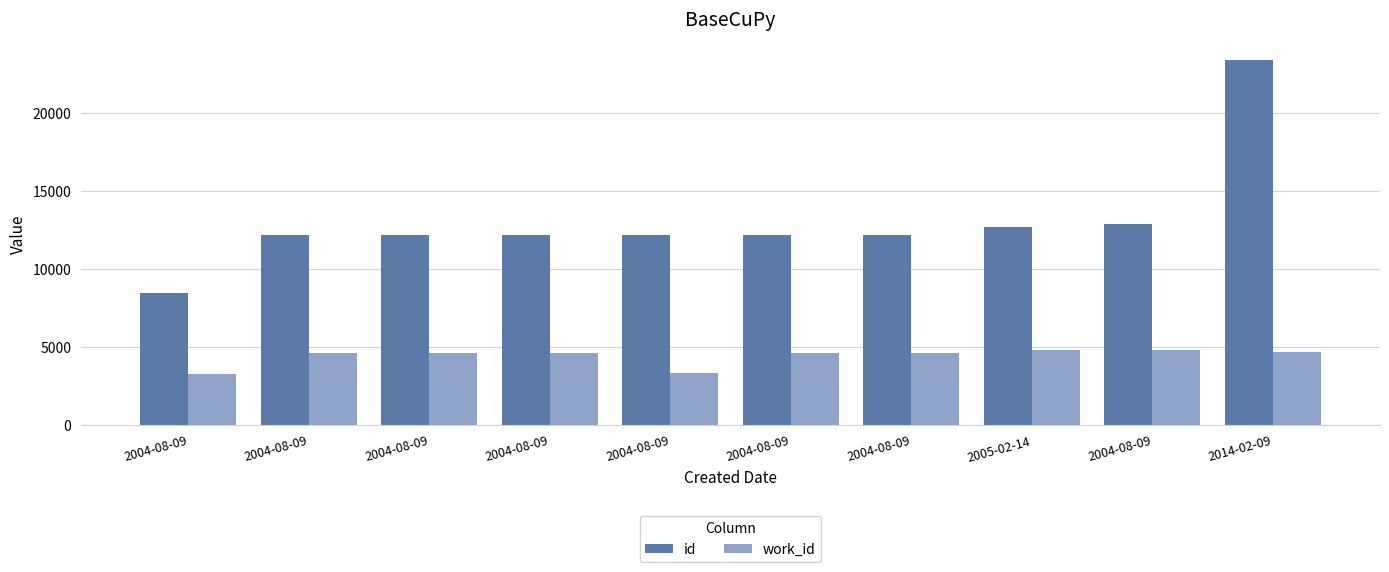

True or false: id has a value of 5535 at 2014-02-09.

False